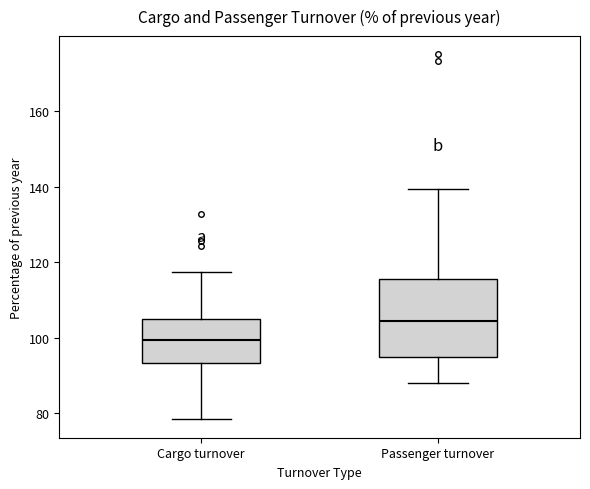

Reading left to right, read every box against the y-axis: the position of its median line, the range the box covers, and the ends of its whiskers. The values are not printed on the chart, so give them approximately, as read against the axis.

Cargo turnover: median 100, box 94 to 104, whiskers 78 to 118
Passenger turnover: median 104, box 94 to 116, whiskers 88 to 140